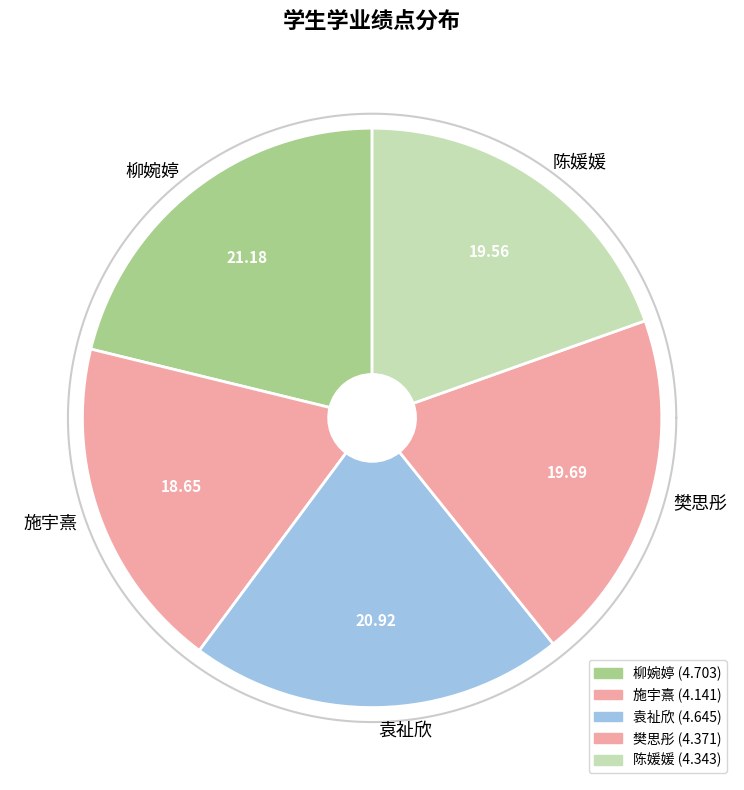

True or false: 柳婉婷 accounts for 21% of the total.

True